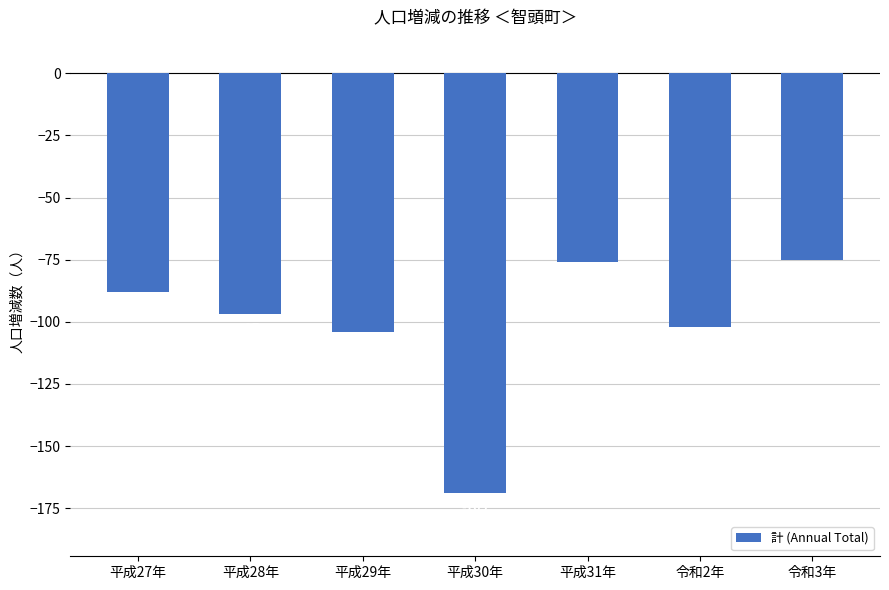

What is the label of the 1st bar from the left?

平成27年